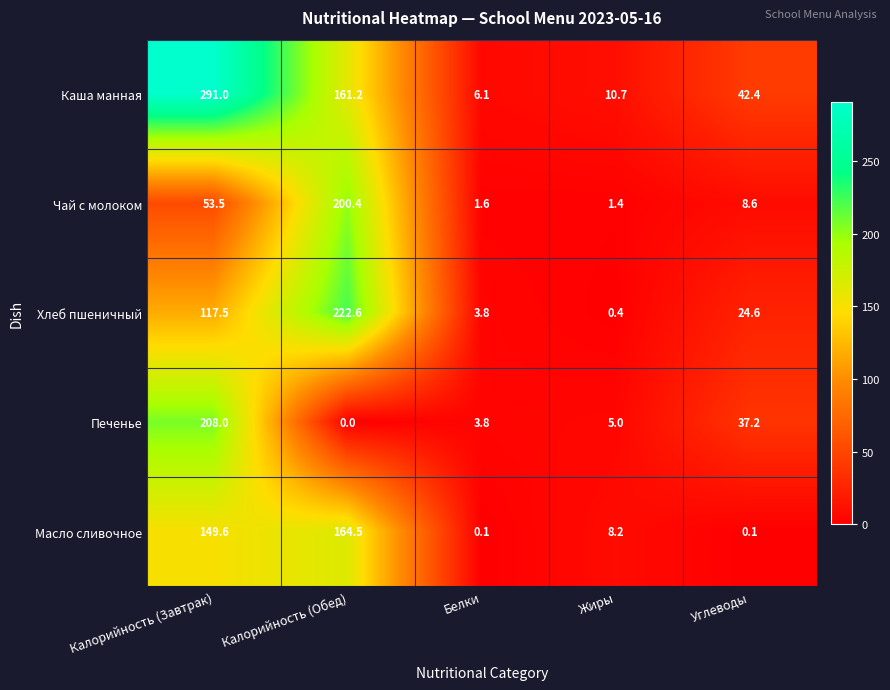

What is the approximate value of Хлеб пшеничный at Калорийность (Обед)?

222.6